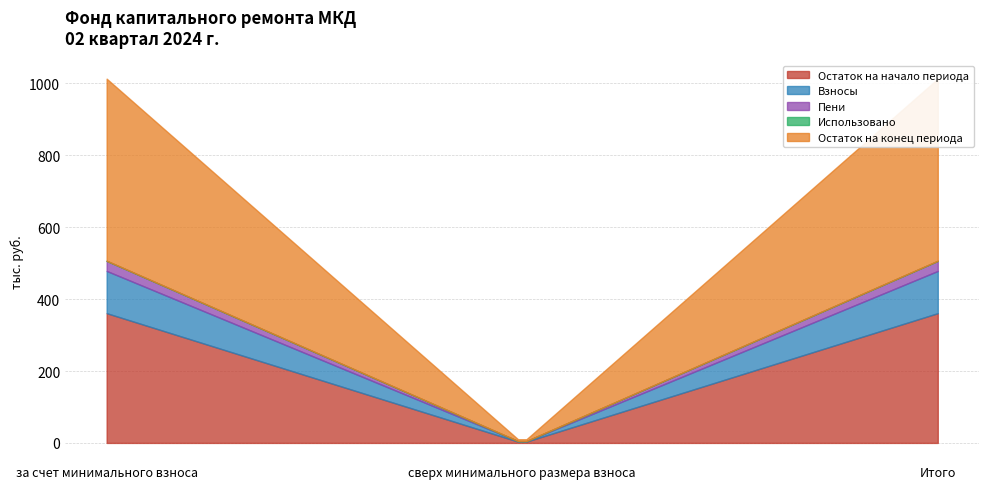

How many lines are shown in the chart?

5